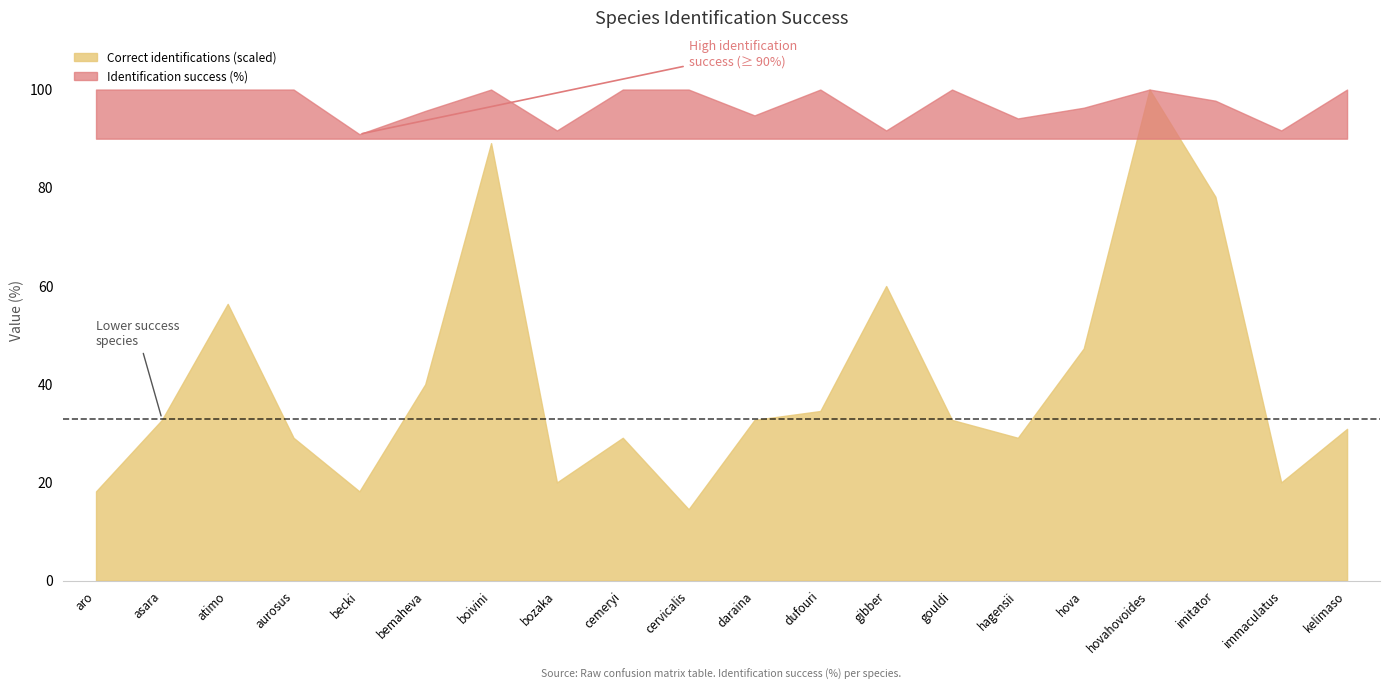

The value of gibber_col at asara is 10.6. True or false?

False